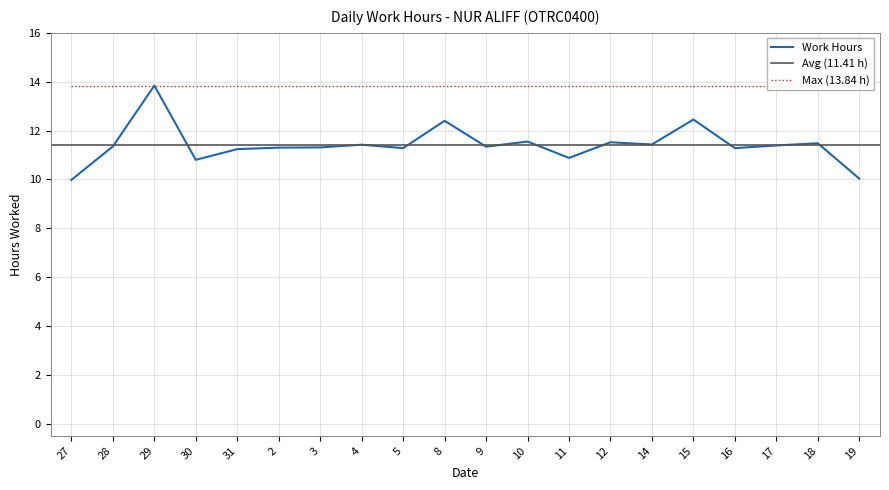

Reading left to right, transcribe all the data shown in this chart.

10.0	11.3	13.8	10.8	11.2	11.3	11.3	11.4	11.3	12.4	11.3	11.6	10.9	11.5	11.4	12.4	11.3	11.4	11.5	10.0